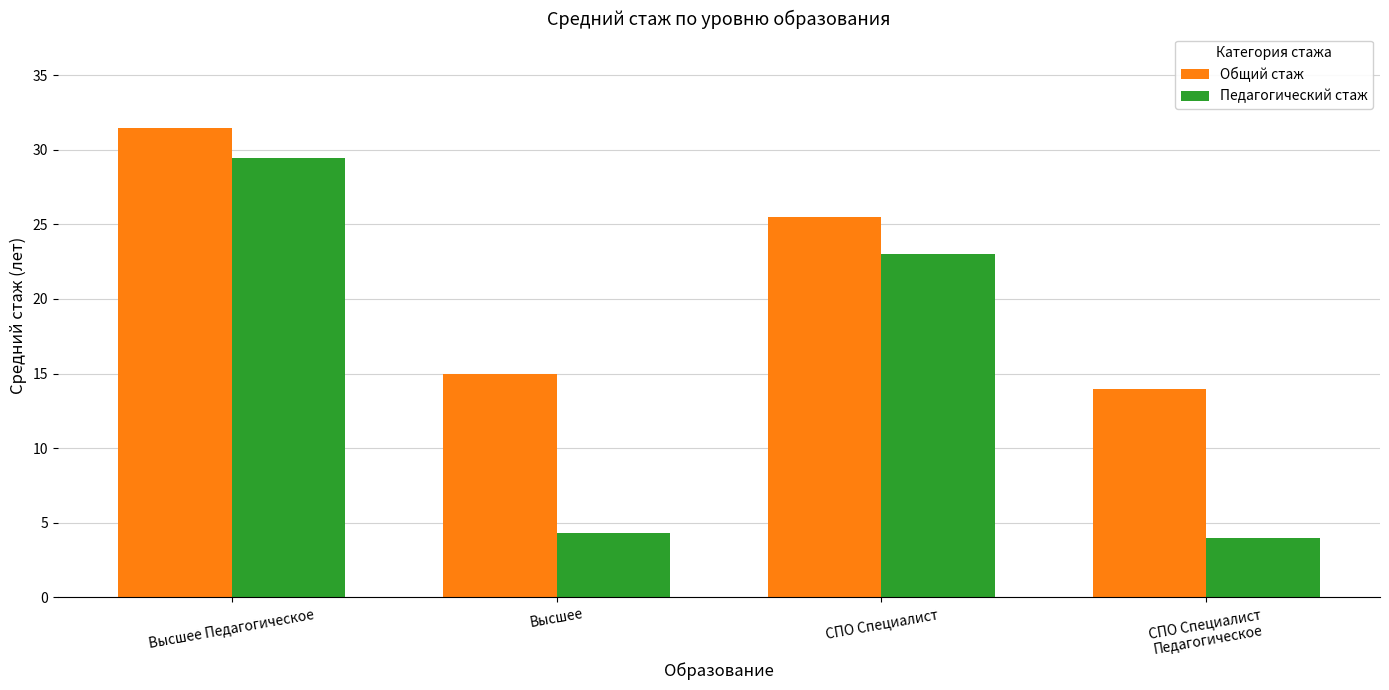

What are all the series names shown in the legend?

Общий стаж, Педагогический стаж